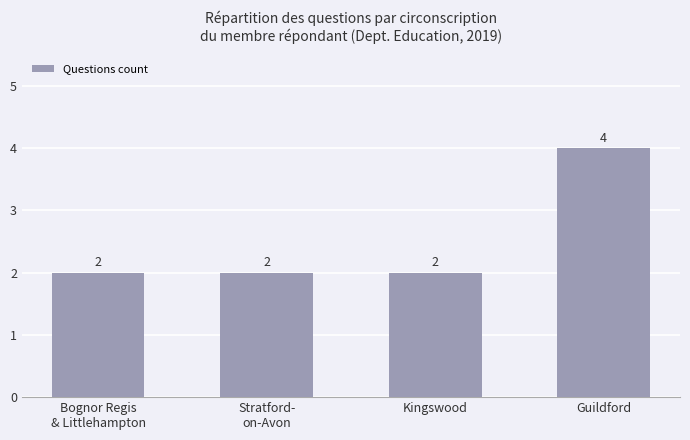

Read the value at Guildford.

4